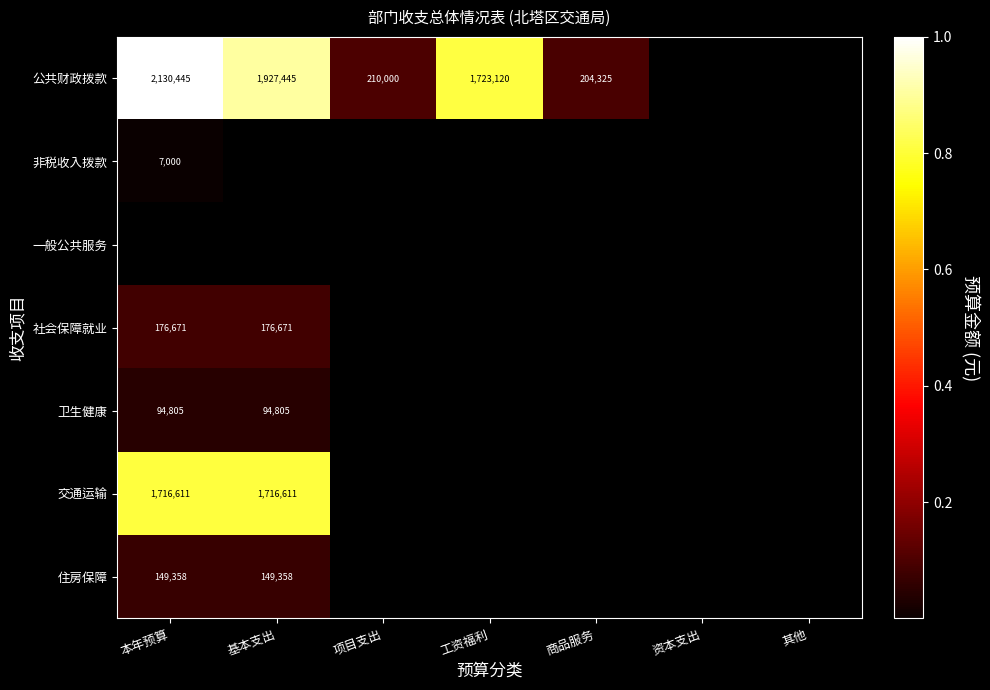

The 公共财政拨款 series shows 3476605 at 本年预算. True or false?

False